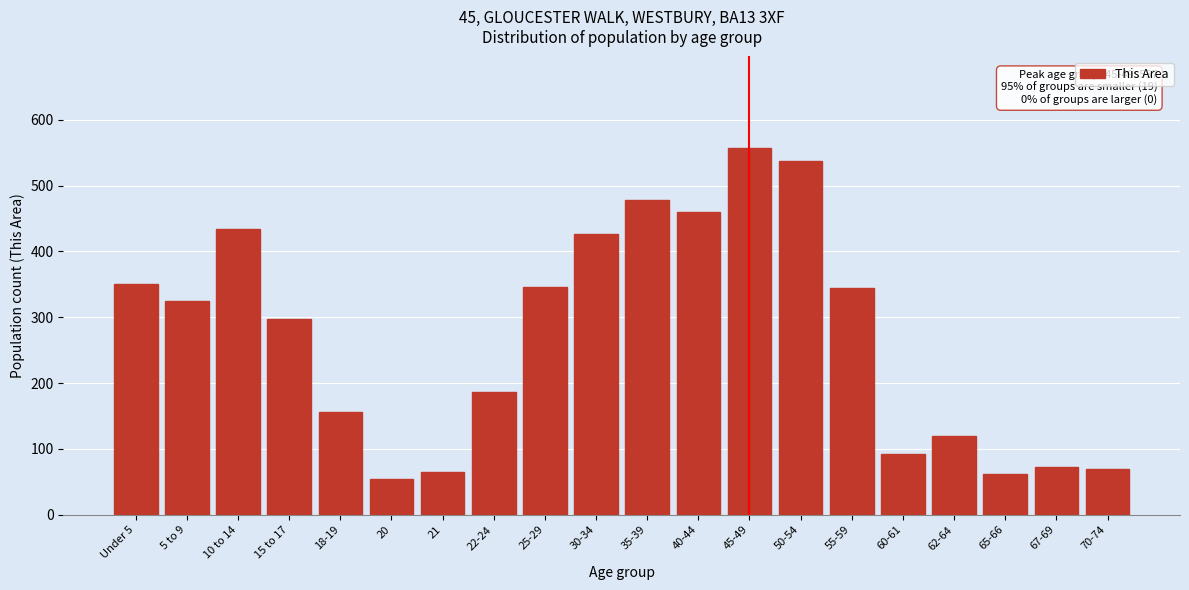

What is the value of the 1st bar from the left?

351